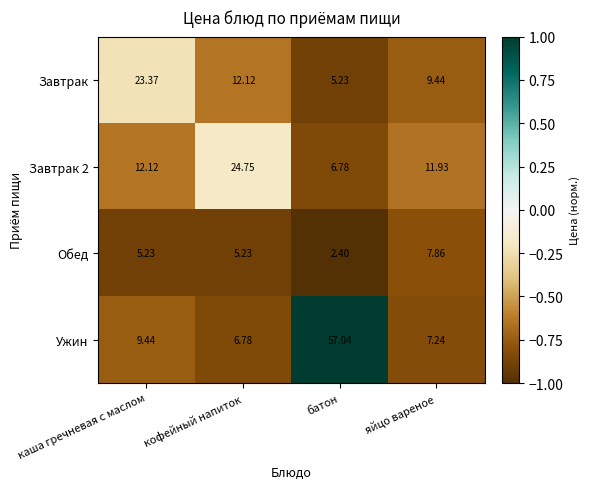

Where does the Ужин series first go above 9?

каша гречневая с маслом